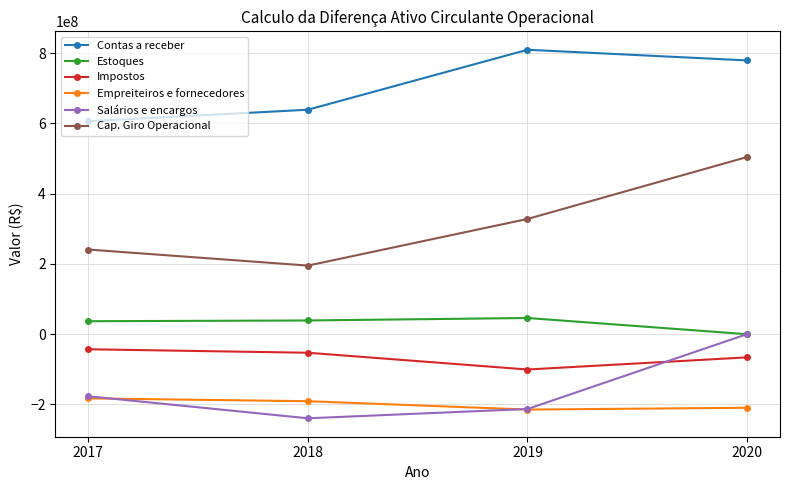

Count the Cap. Giro Operacional values in the range 241014000 to 504417776.

3